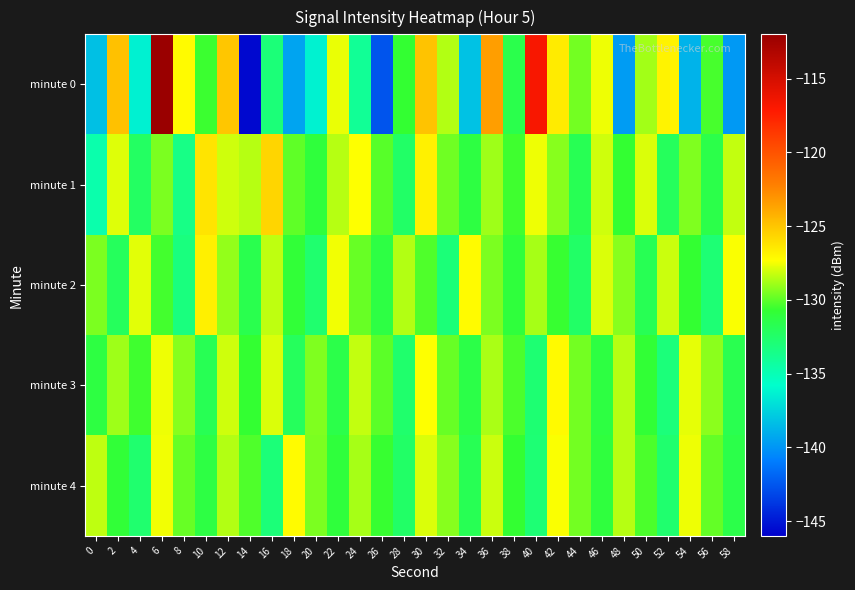

Which series has the largest range (max minus min)?

minute 0